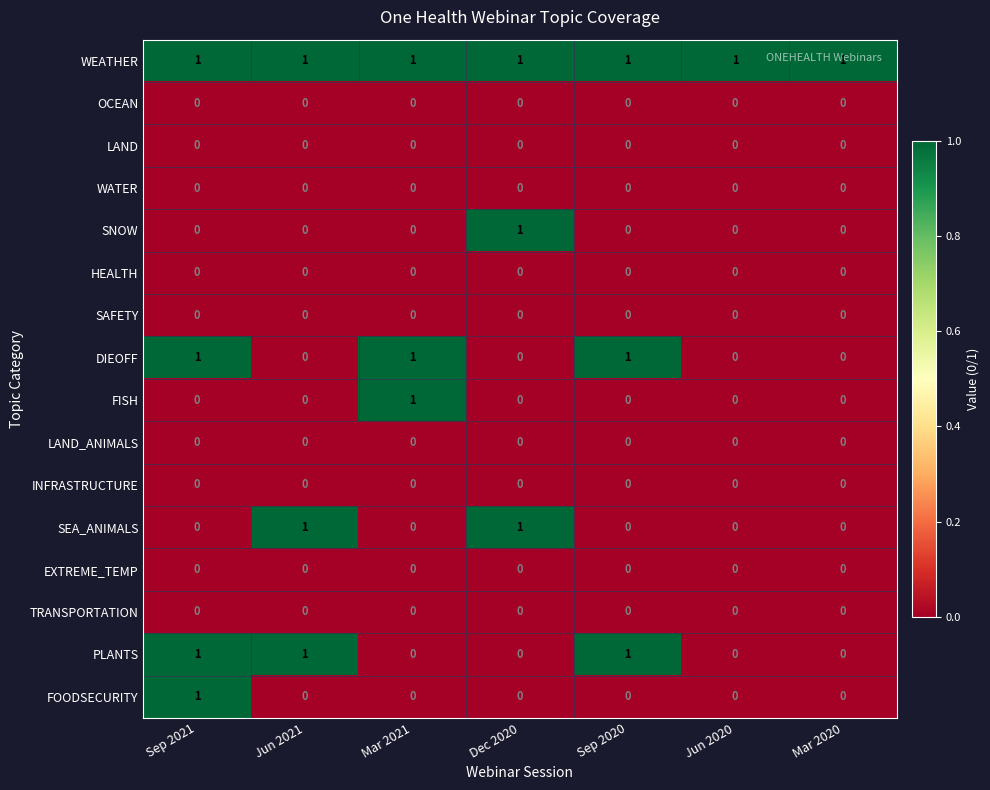

Is it true that FISH equals 1 at Mar 2021?

True